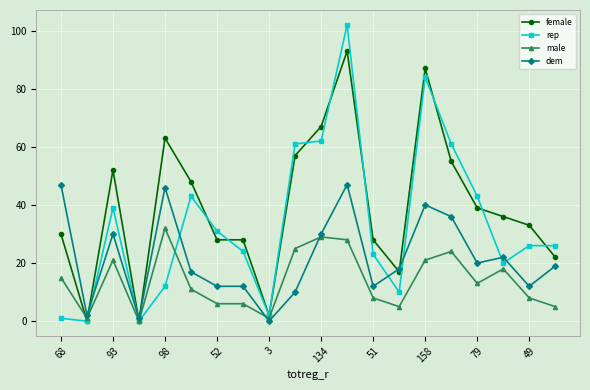

Which series has the largest total across all categories?

female